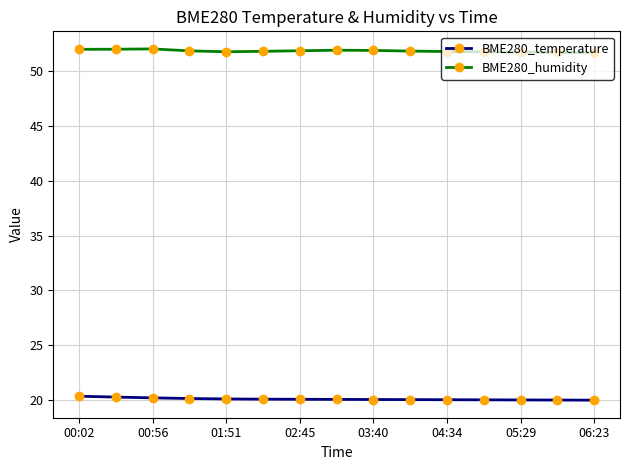

At how many categories does at least one series exceed 21?

15